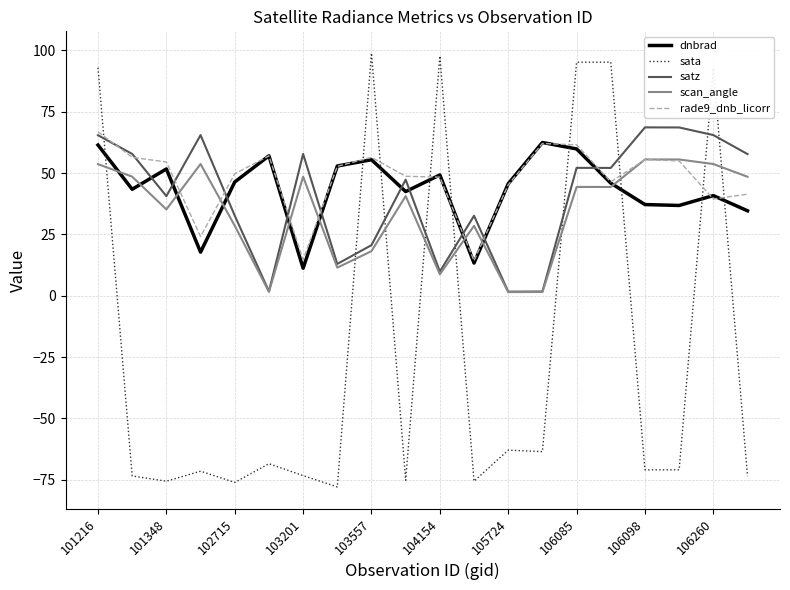

How many categories are shown in the chart?

20